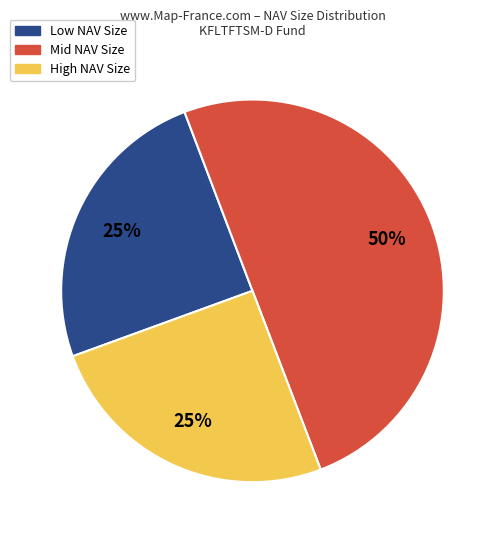

Count the number of slices in the pie.

3